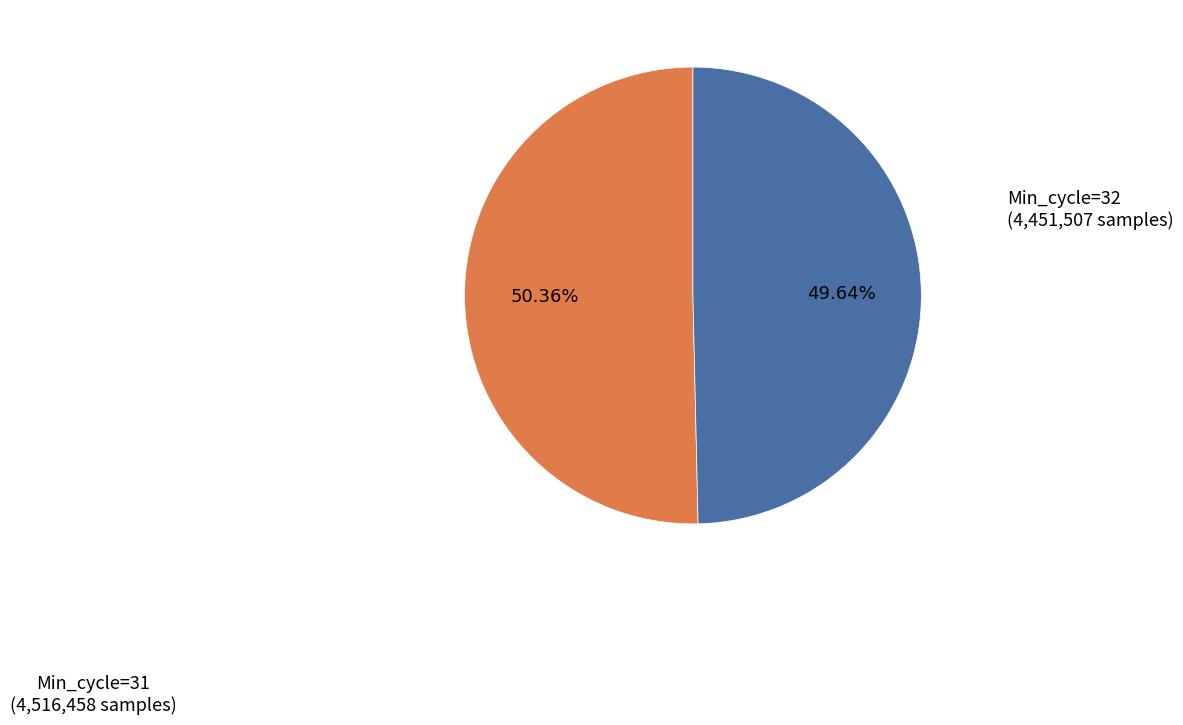

Does any single category account for the majority?

Yes